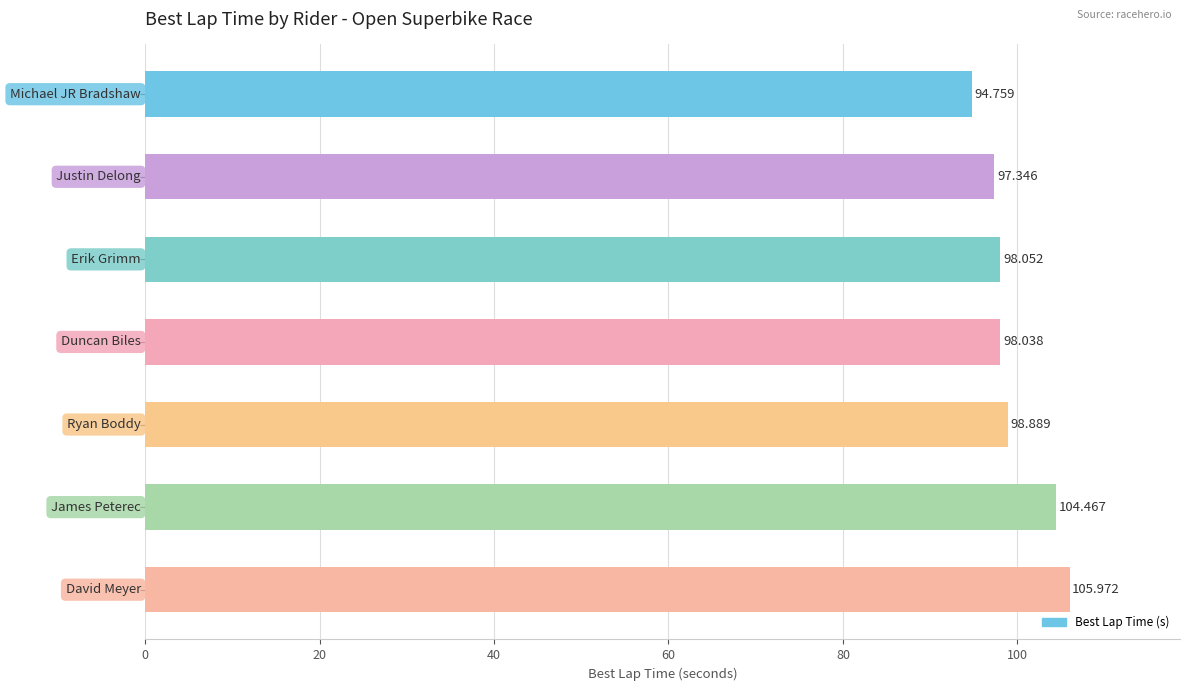

How many bars are there in total?

7